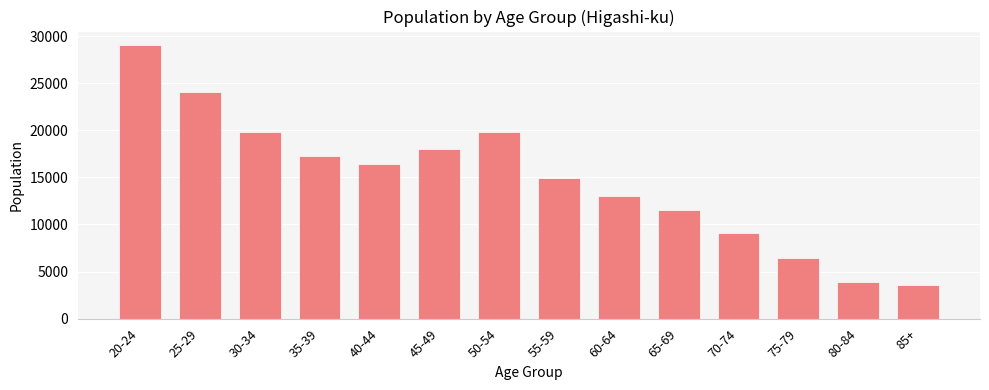

What is the sum of the values at 20-24 and 70-74?

38072